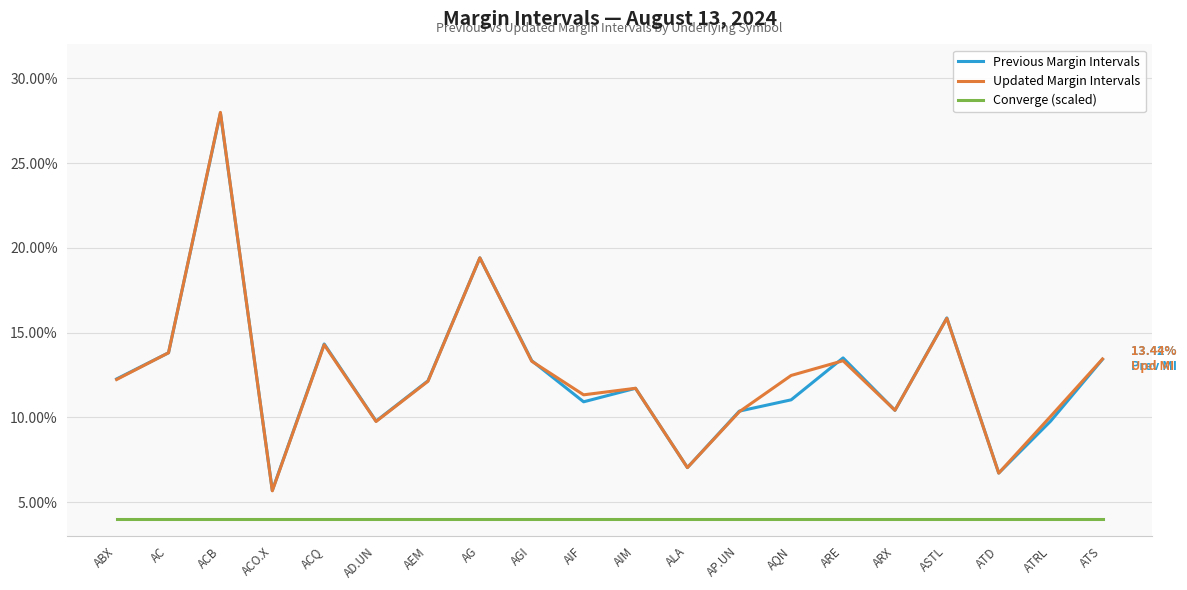

What is the label of the 12th point from the left?

ALA